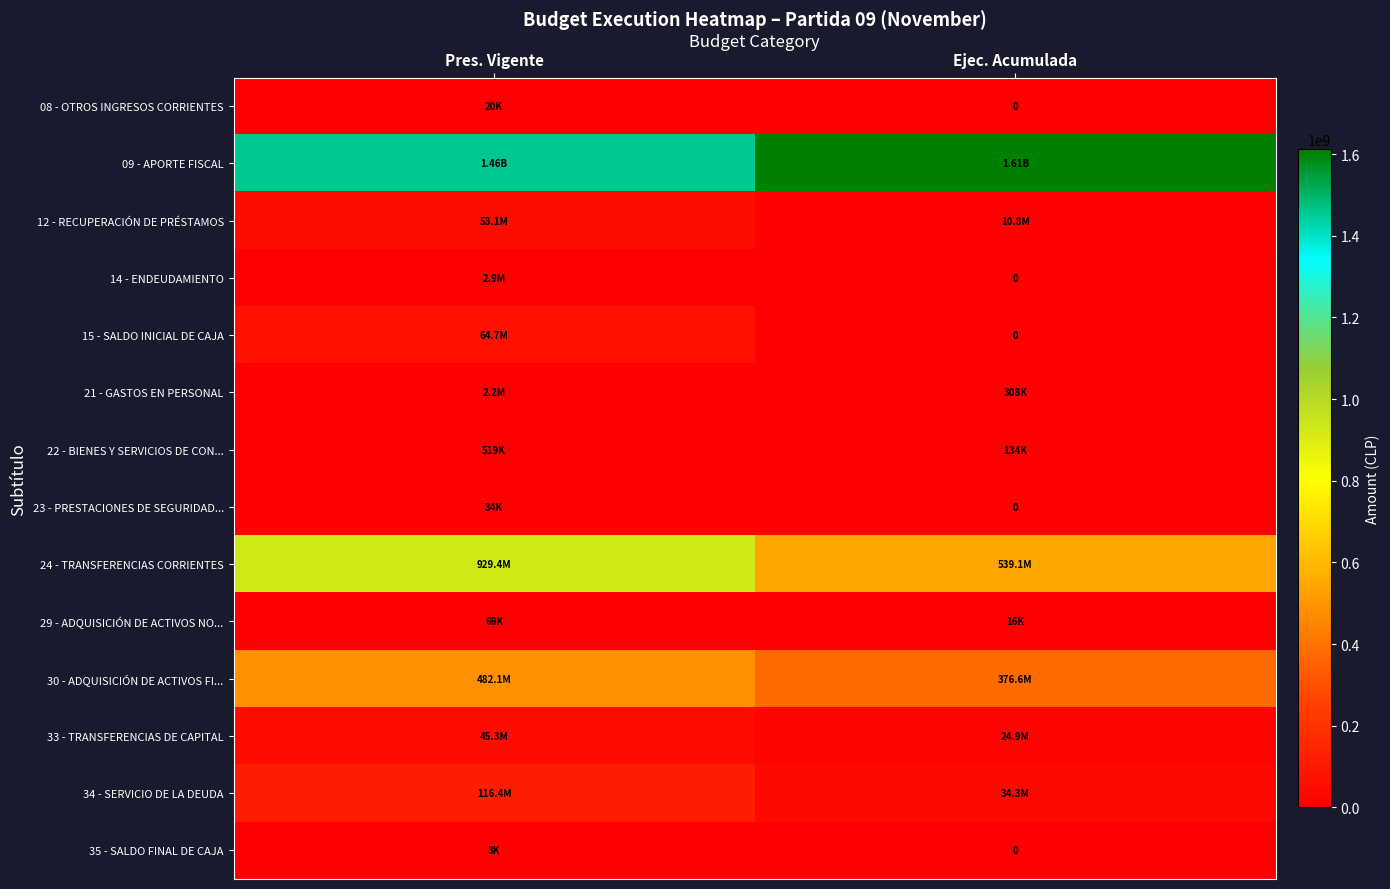

What is the difference between the 23 - PRESTACIONES DE SEGURIDAD... values at Pres. Vigente and Ejec. Acumulada?

34413